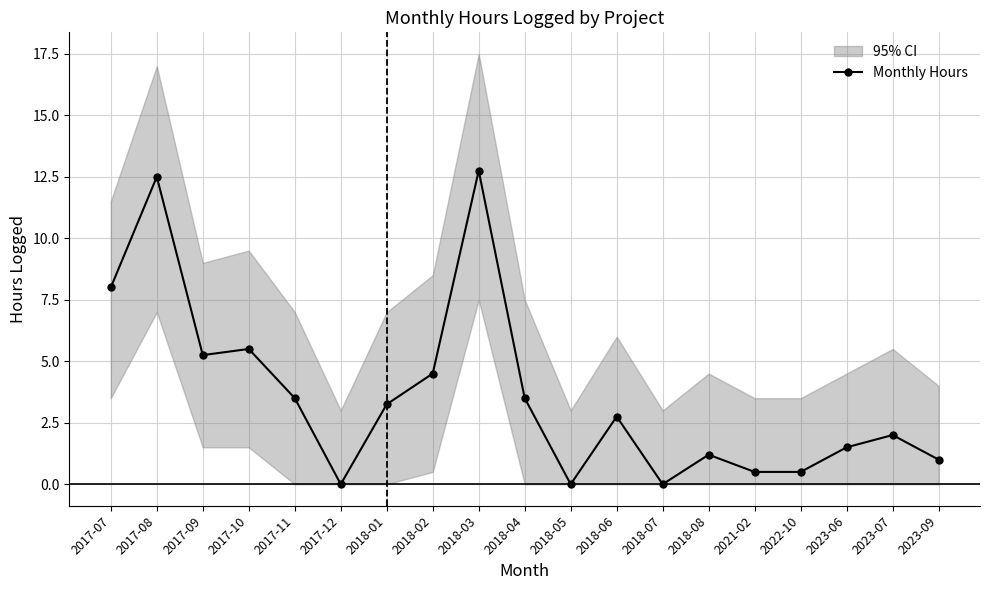

What value does the data have at 2018-03?

12.8